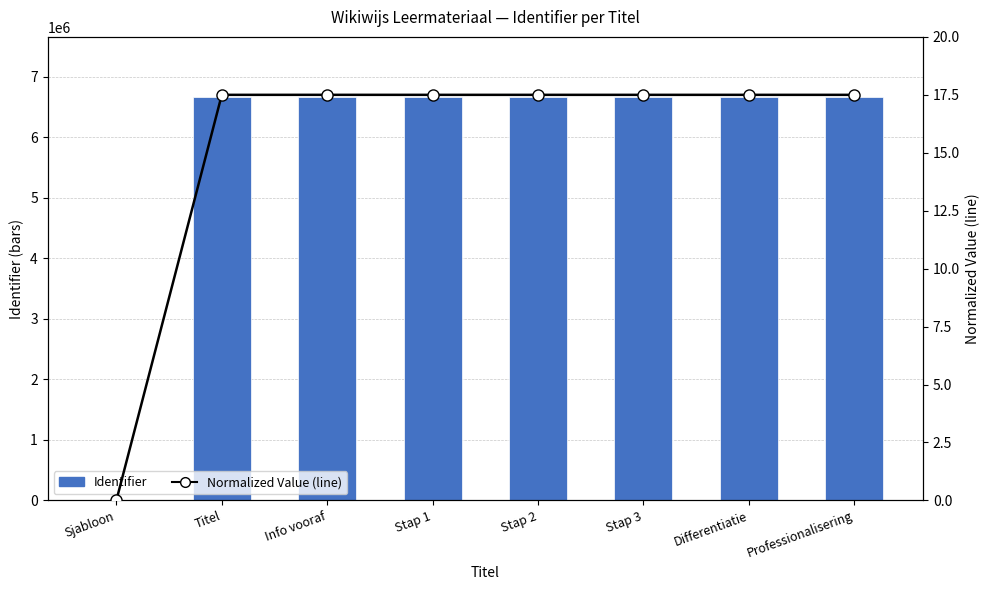

Which category has the lowest value across all series?

Sjabloon